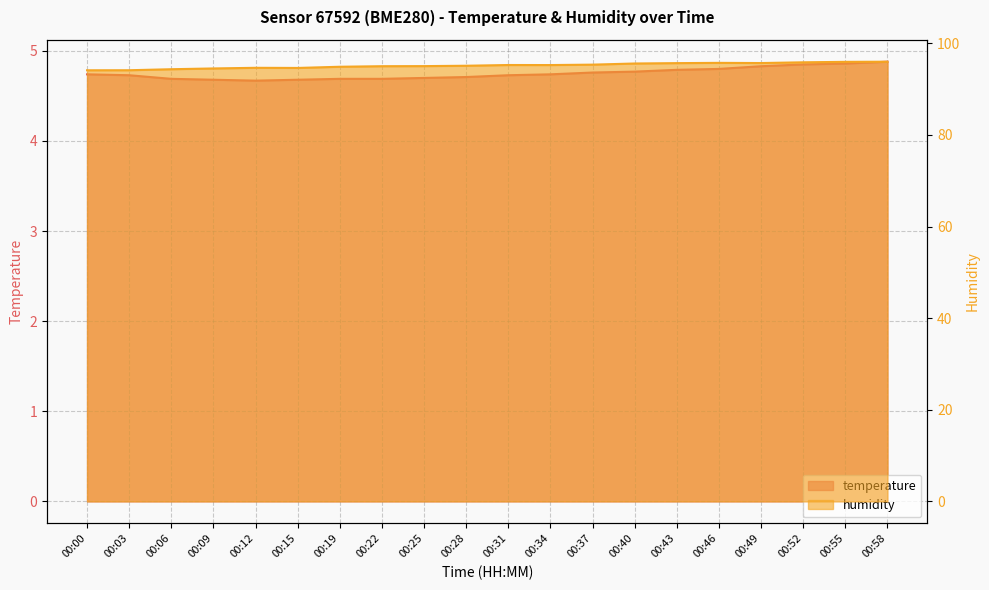

True or false: humidity and temperature cross at least once.

False